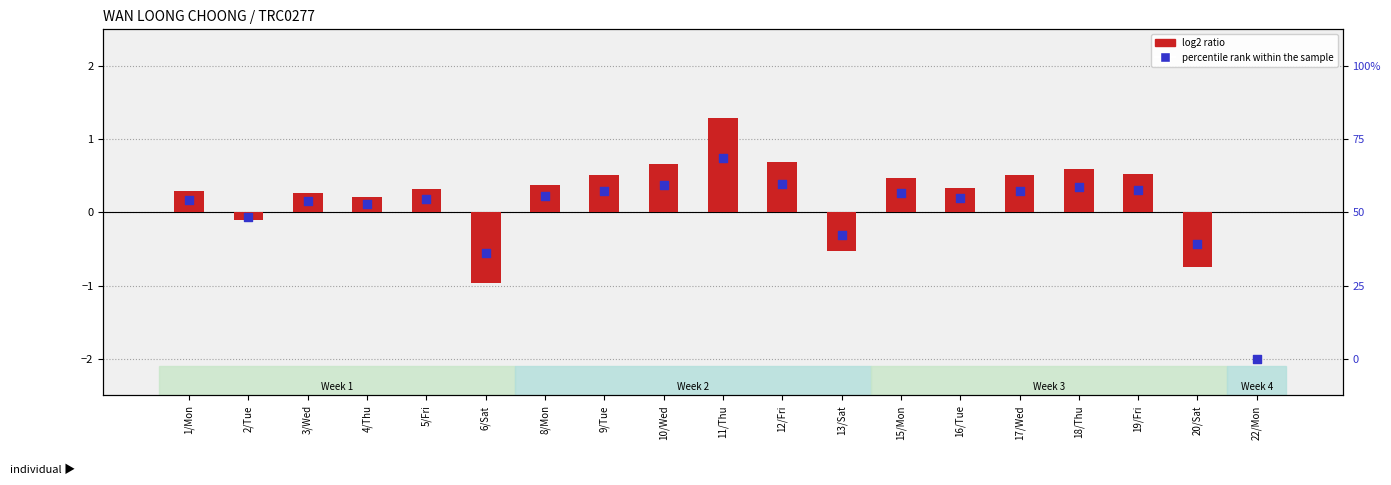

Which series has the largest total across all categories?

log2 ratio